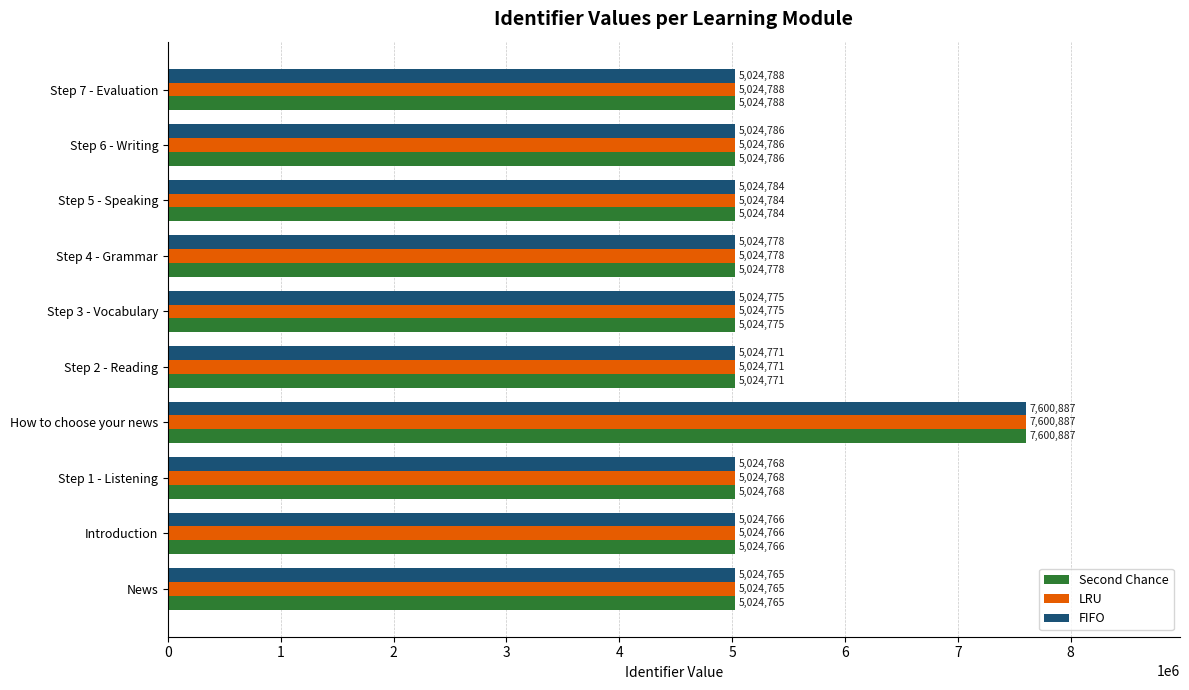

What is the maximum value shown in the chart?

7600887